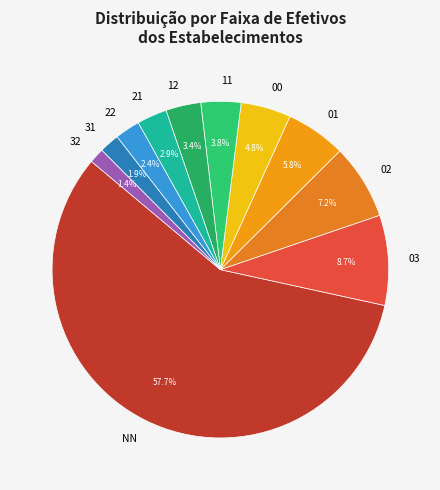

To the nearest percent, what portion does 22 represent?

2%